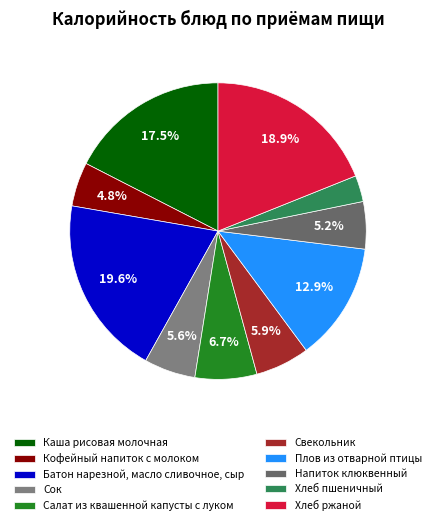

How many slices are in this pie chart?

10